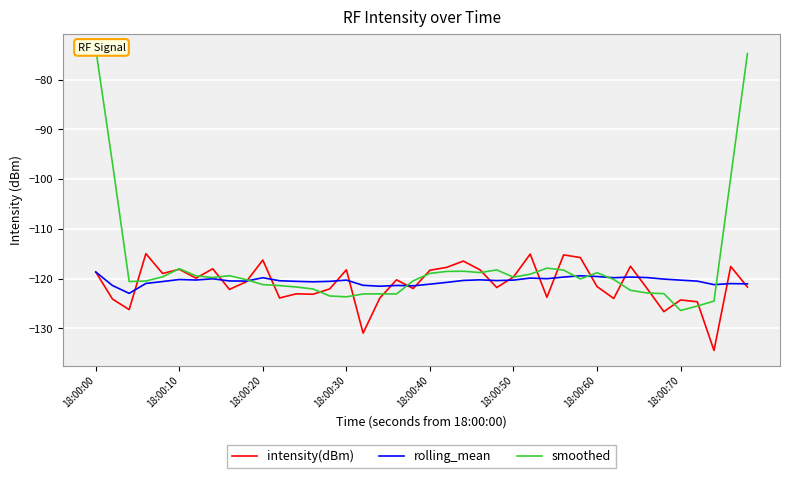

Reading left to right, what are all the values shown in this chart?

intensity(dBm): -118.7	-124.1	-126.2	-115.0	-119.0	-118.1	-119.9	-118.0	-122.2	-120.6	-116.3	-123.9	-123.1	-123.1	-122.1	-118.2	-131.0	-123.9	-120.2	-122.0	-118.3	-117.7	-116.5	-118.2	-121.8	-119.7	-115.1	-123.8	-115.2	-115.8	-121.6	-124.0	-117.5	-122.0	-126.6	-124.3	-124.7	-134.4	-117.6	-121.7
rolling_mean: -118.7	-121.4	-123.0	-121.0	-120.6	-120.2	-120.3	-120.0	-120.5	-120.5	-119.8	-120.4	-120.6	-120.6	-120.6	-120.3	-121.4	-121.5	-121.4	-121.5	-121.1	-120.8	-120.4	-120.2	-120.4	-120.3	-119.9	-120.0	-119.7	-119.4	-119.6	-119.8	-119.7	-119.8	-120.1	-120.3	-120.5	-121.2	-121.0	-121.1
smoothed: -73.8	-96.8	-120.6	-120.5	-119.6	-118.0	-119.4	-119.8	-119.4	-120.2	-121.2	-121.4	-121.7	-122.1	-123.5	-123.7	-123.1	-123.1	-123.1	-120.4	-119.0	-118.6	-118.5	-118.8	-118.3	-119.7	-119.1	-117.9	-118.3	-120.1	-118.8	-120.2	-122.4	-122.9	-123.0	-126.4	-125.5	-124.5	-99.7	-74.7